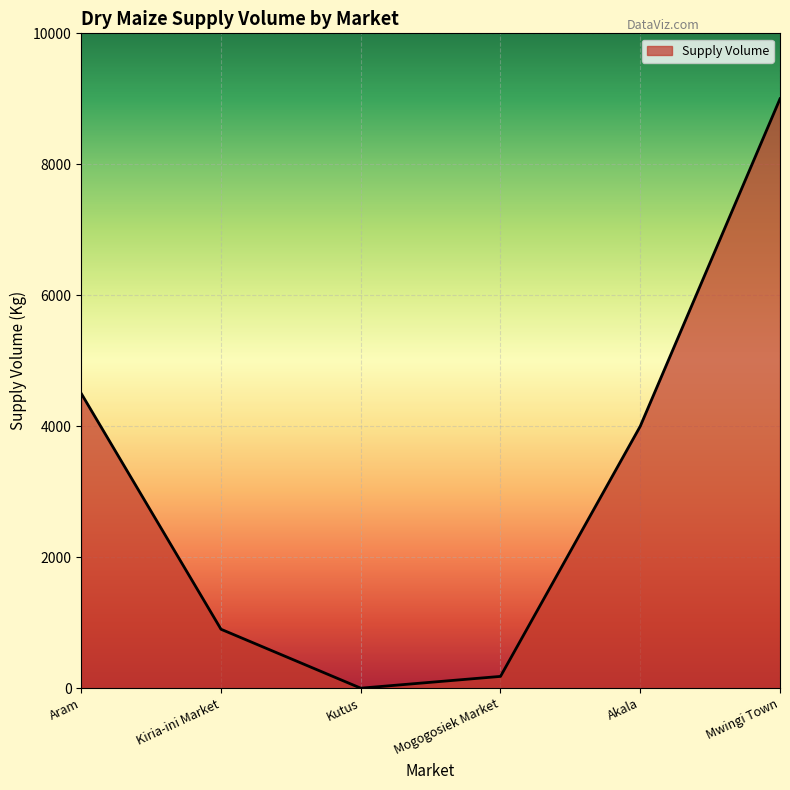

True or false: there are more than 0 points higher than both neighbors.

False